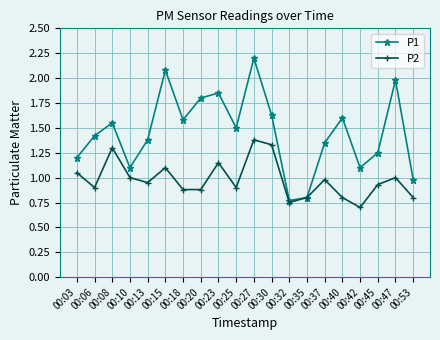

How many lines are shown in the chart?

2